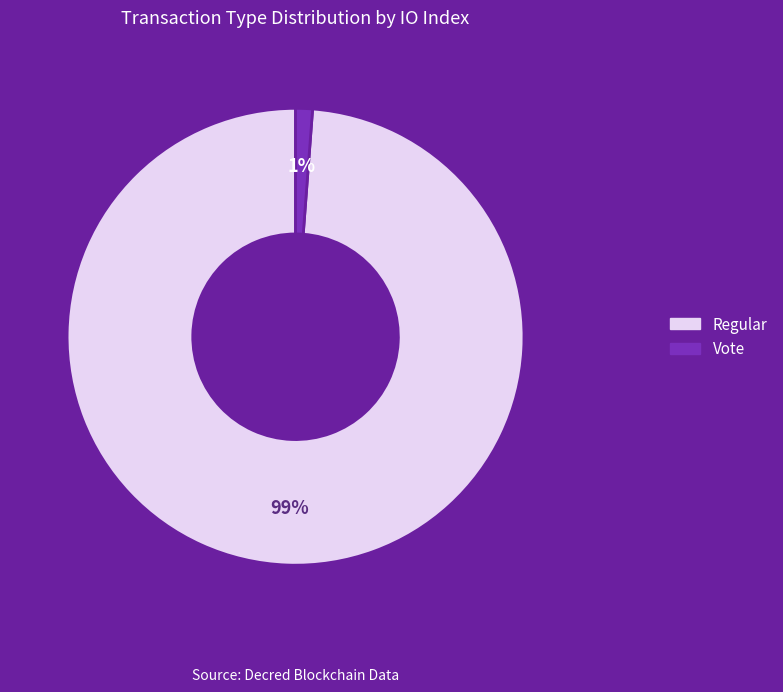

What percentage is the Regular slice, to the nearest percent?

99%